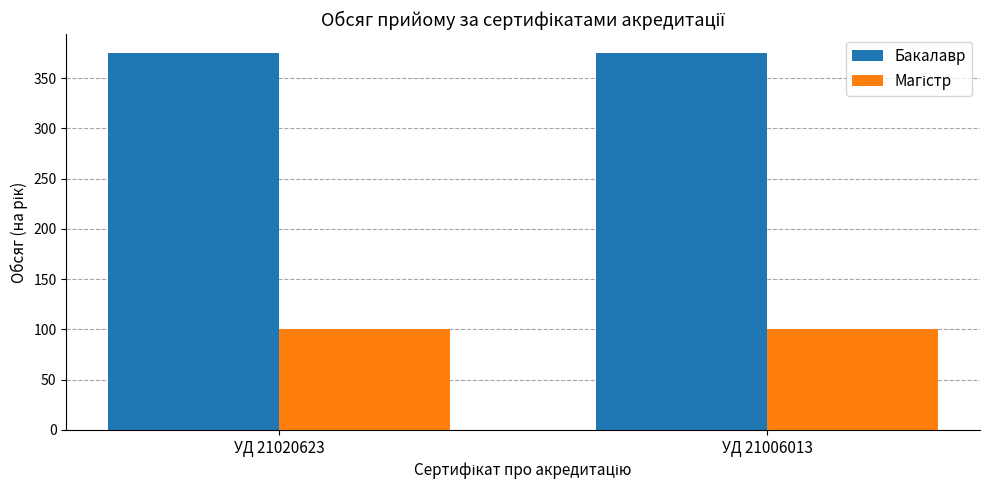

The value of Бакалавр at УД 21006013 is 138. True or false?

False